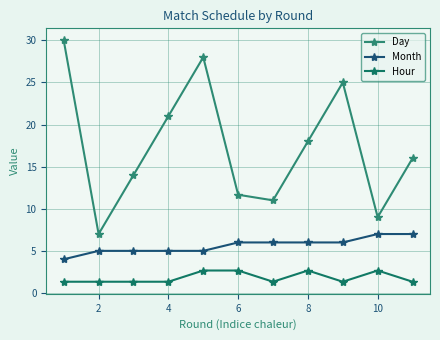

What is the average value of the Hour series?

1.8